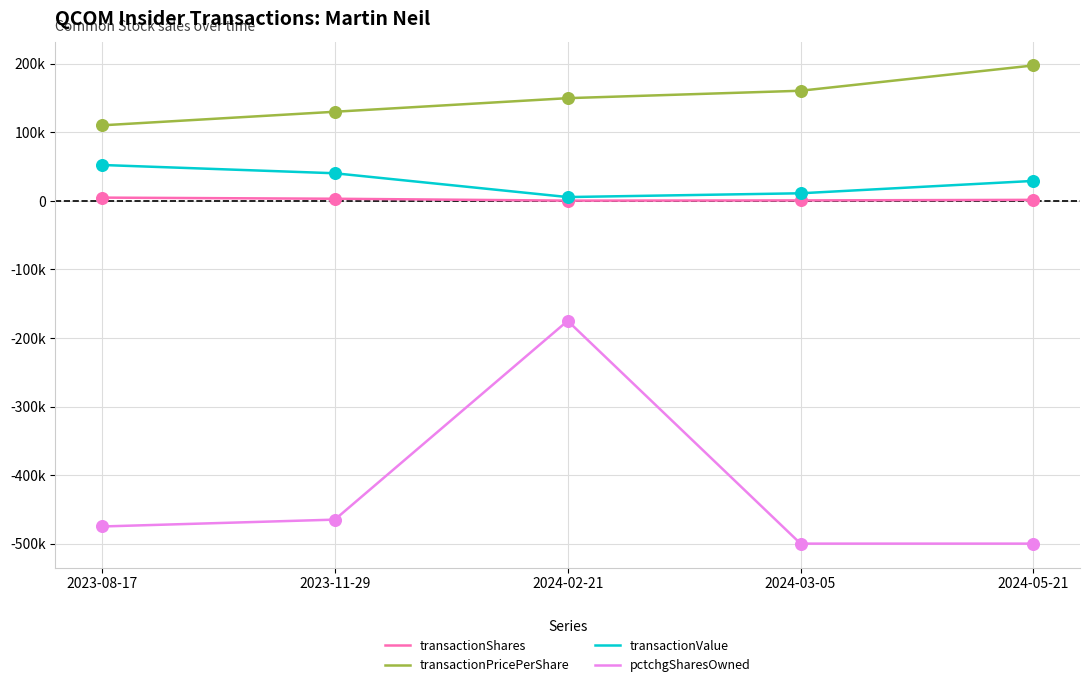

What are all the series names shown in the legend?

transactionShares, transactionPricePerShare, transactionValue, pctchgSharesOwned